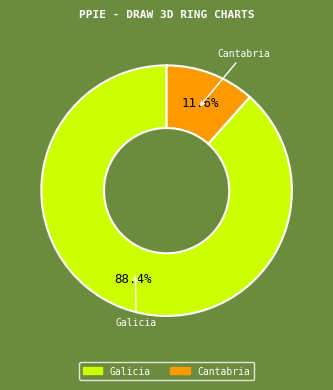

Is Cantabria the majority of the pie?

No